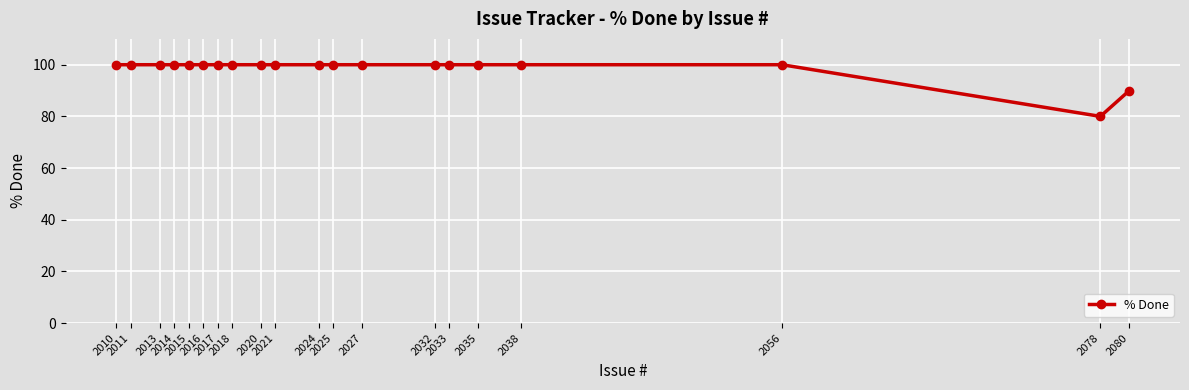

How many categories are shown in the chart?

20